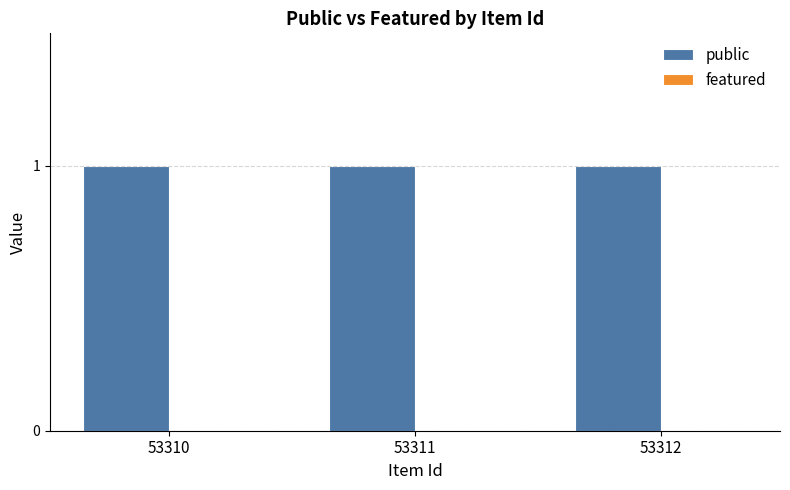

Reading left to right, list all the values displayed in this chart.

public: 53310=1	53311=1	53312=1
featured: 53310=0	53311=0	53312=0